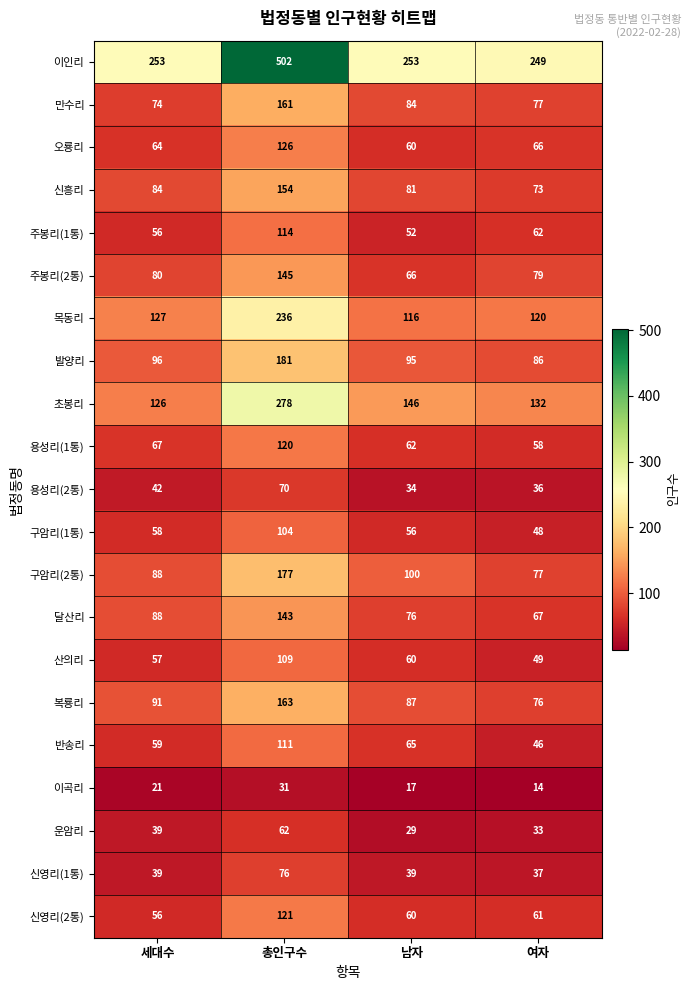

Which label corresponds to the largest value in the chart?

총인구수